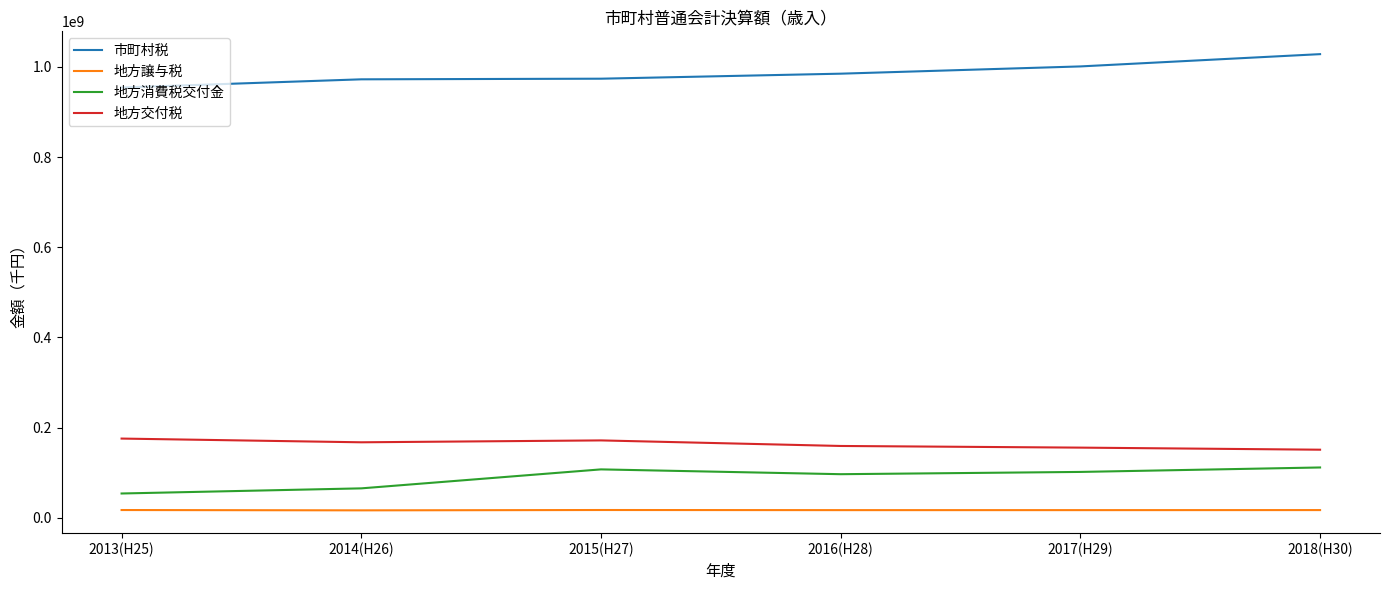

True or false: 地方消費税交付金 and 地方交付税 cross at least once.

False